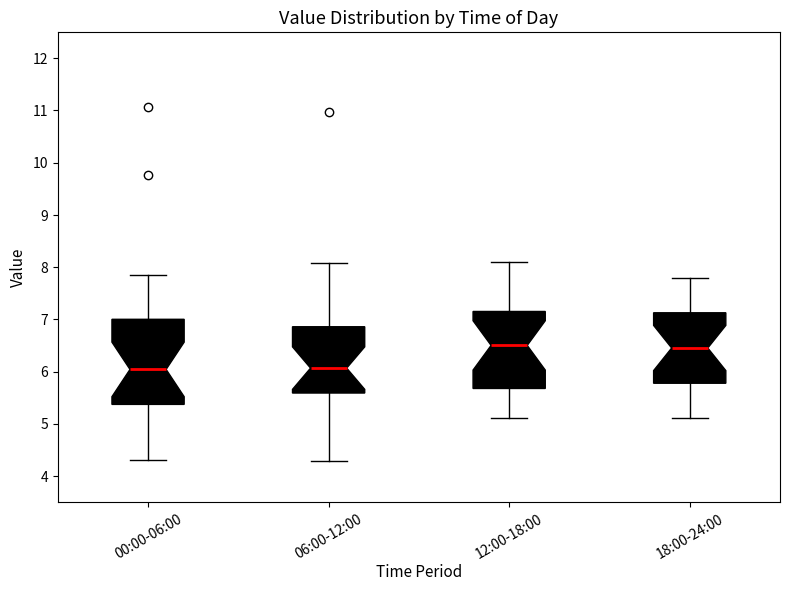

Reading left to right, transcribe this box plot: for each box, give where its median line is, the range the box spans, and where its two whiskers end, as read against the y-axis. The values are not printed on the chart, so give them approximately, as read against the axis.

00:00-06:00: median 6.0, box 5.4 to 7.0, whiskers 4.3 to 7.9
06:00-12:00: median 6.1, box 5.6 to 6.9, whiskers 4.3 to 8.1
12:00-18:00: median 6.5, box 5.7 to 7.2, whiskers 5.1 to 8.1
18:00-24:00: median 6.5, box 5.8 to 7.1, whiskers 5.1 to 7.8